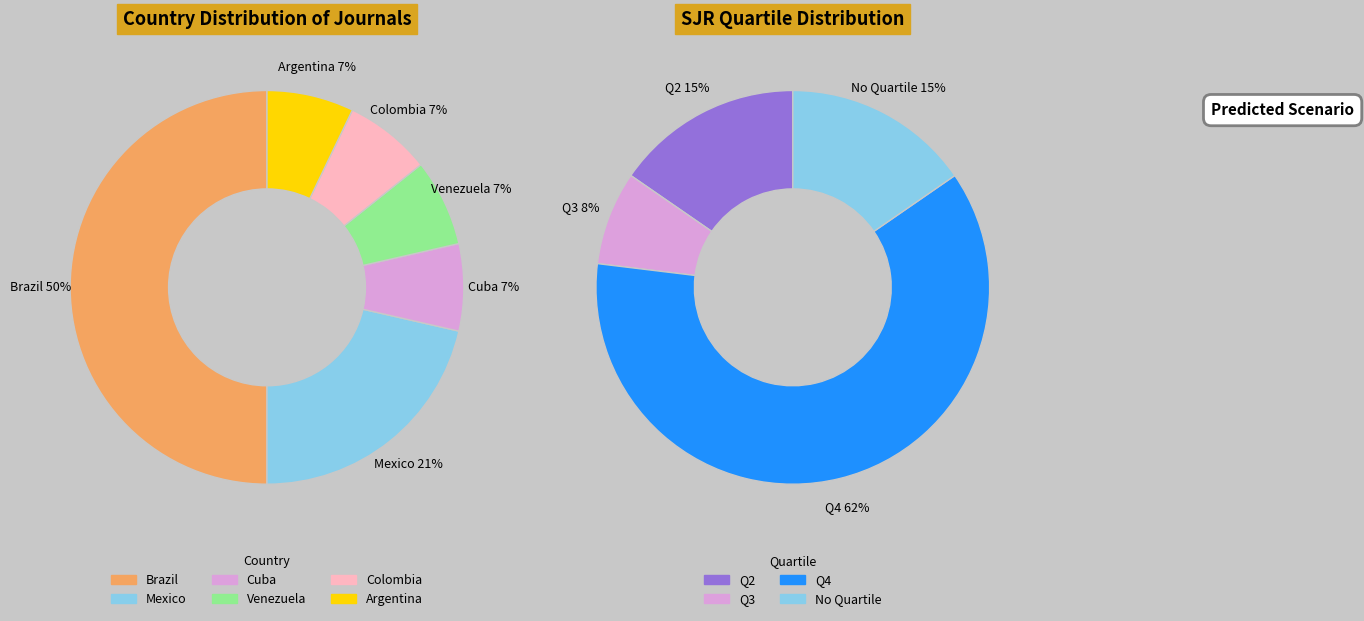

Does Venezuela account for over 50% of the chart?

No